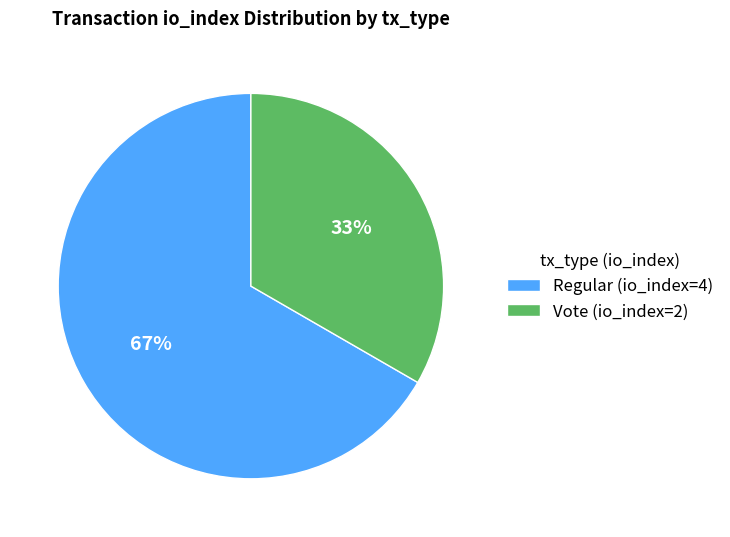

Which category accounts for the majority?

Regular (io_index=4)